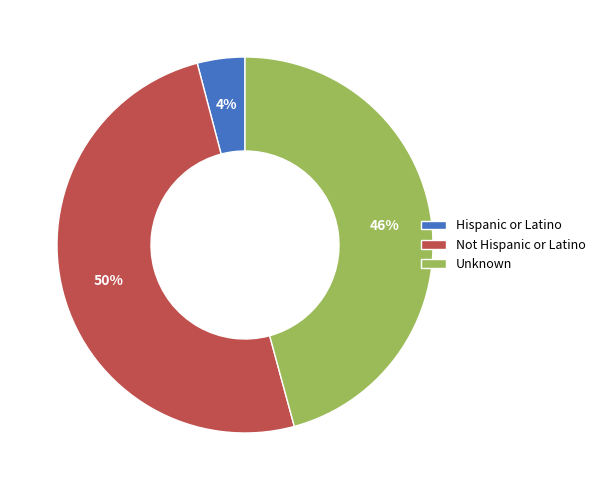

To the nearest percent, what percentage of the pie is Unknown?

46%